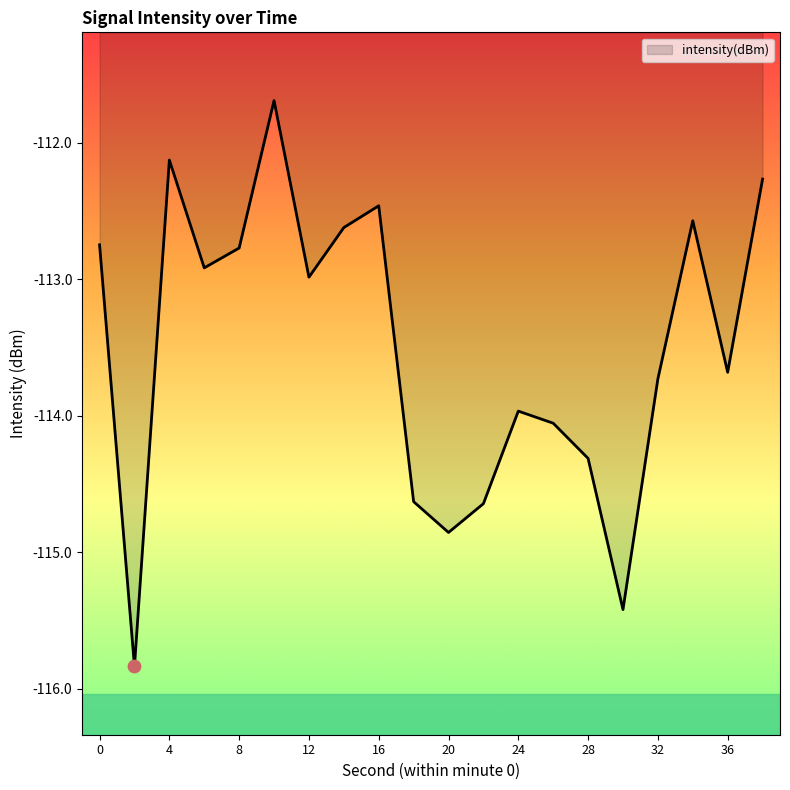

What is the difference between the maximum and minimum values?

4.1